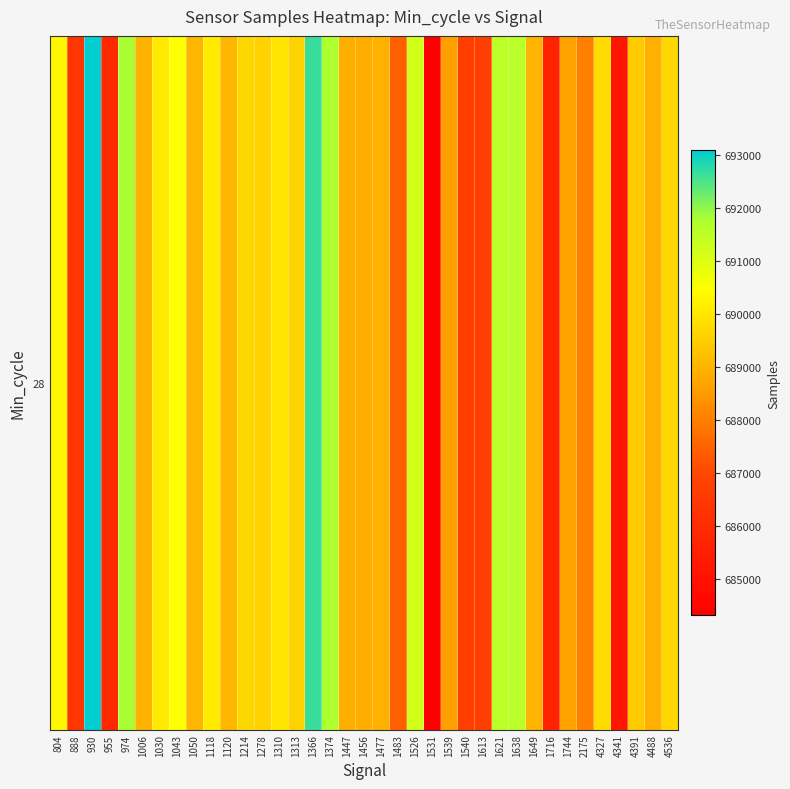

The chart shows a value of 689594 at 1313. True or false?

True